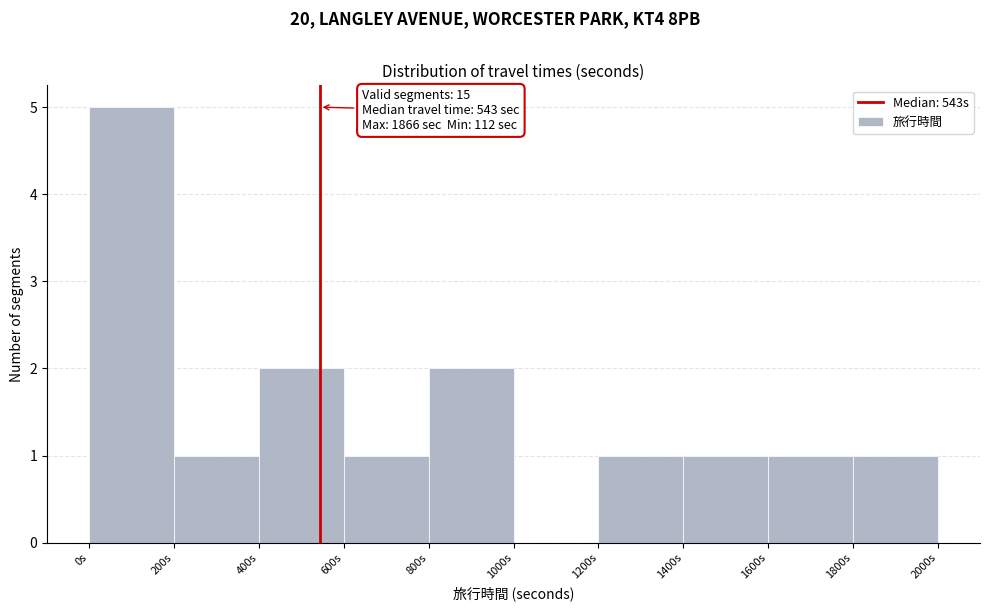

Which range on the x-axis has the tallest bar?

0 to 200